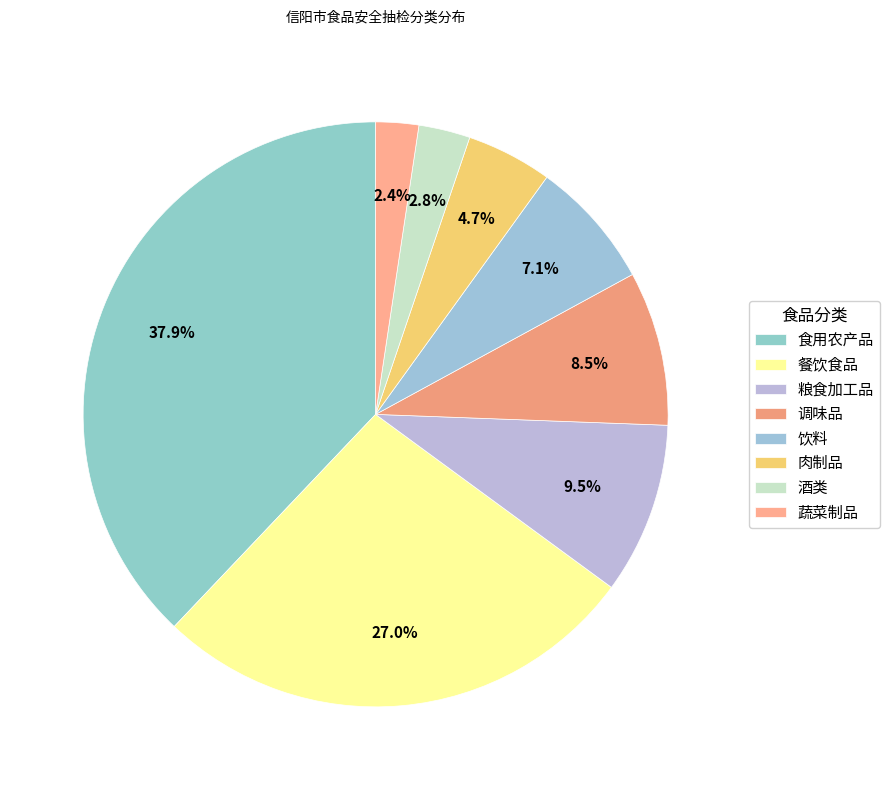

The 酒类 slice represents 3% of the pie. True or false?

True